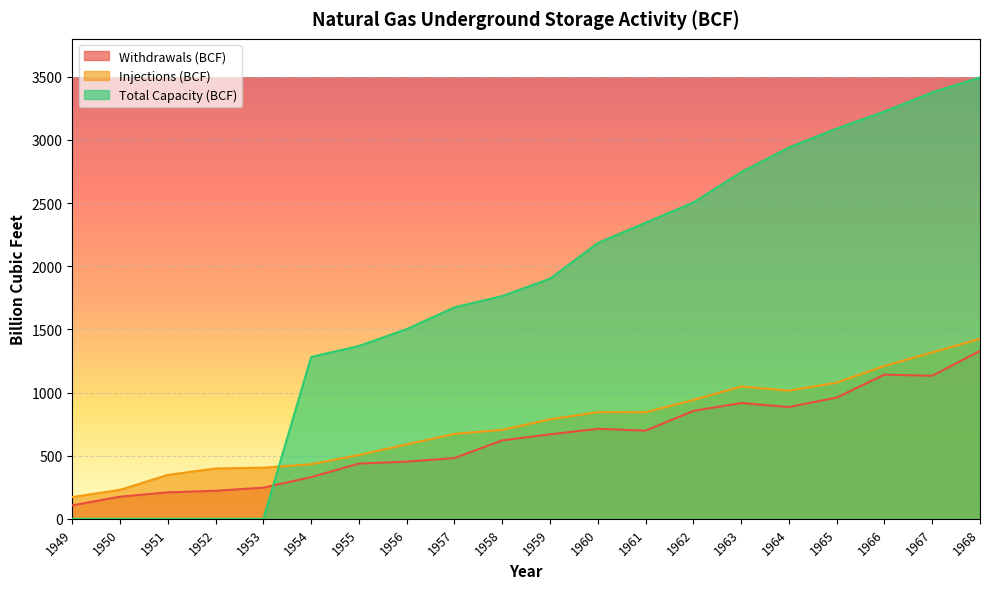

How many data points does each series have?

20